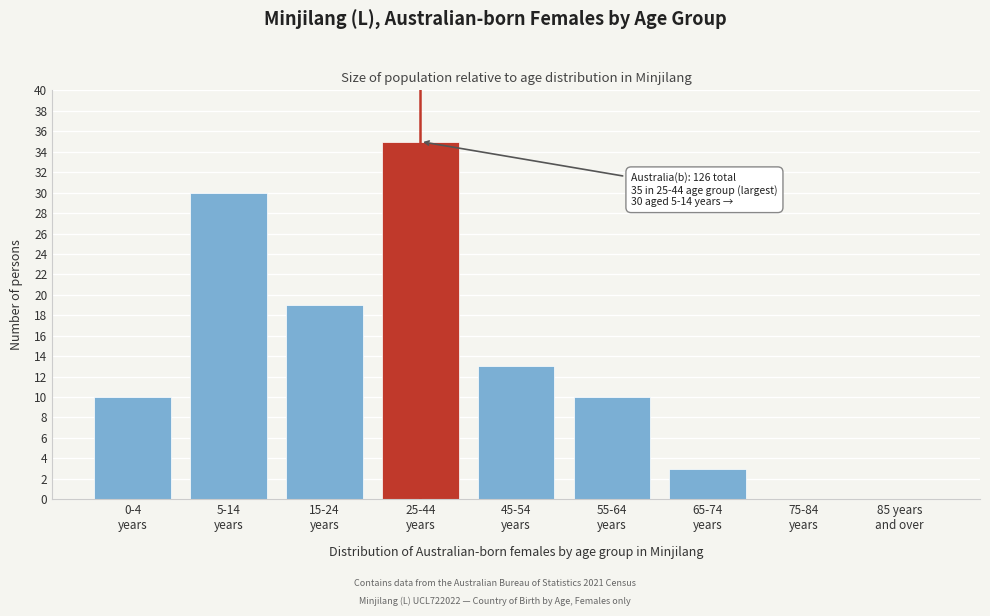

What is the greatest value displayed?

35